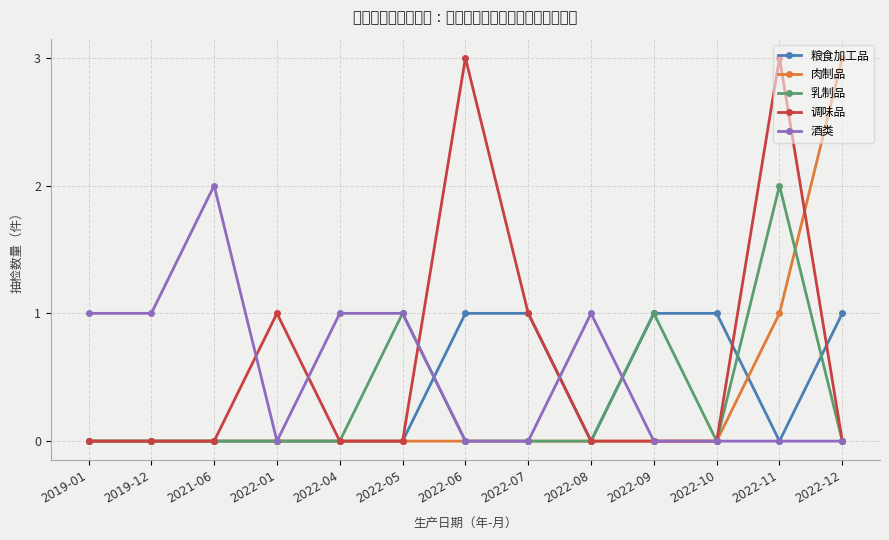

Reading right to left, transcribe all the data shown in this chart.

粮食加工品: 1	0	1	1	0	1	1	0	0	0	0	0	0
肉制品: 3	1	0	0	0	0	0	0	0	0	0	0	0
乳制品: 0	2	0	1	0	0	0	1	0	0	0	0	0
调味品: 0	3	0	0	0	1	3	0	0	1	0	0	0
酒类: 0	0	0	0	1	0	0	1	1	0	2	1	1